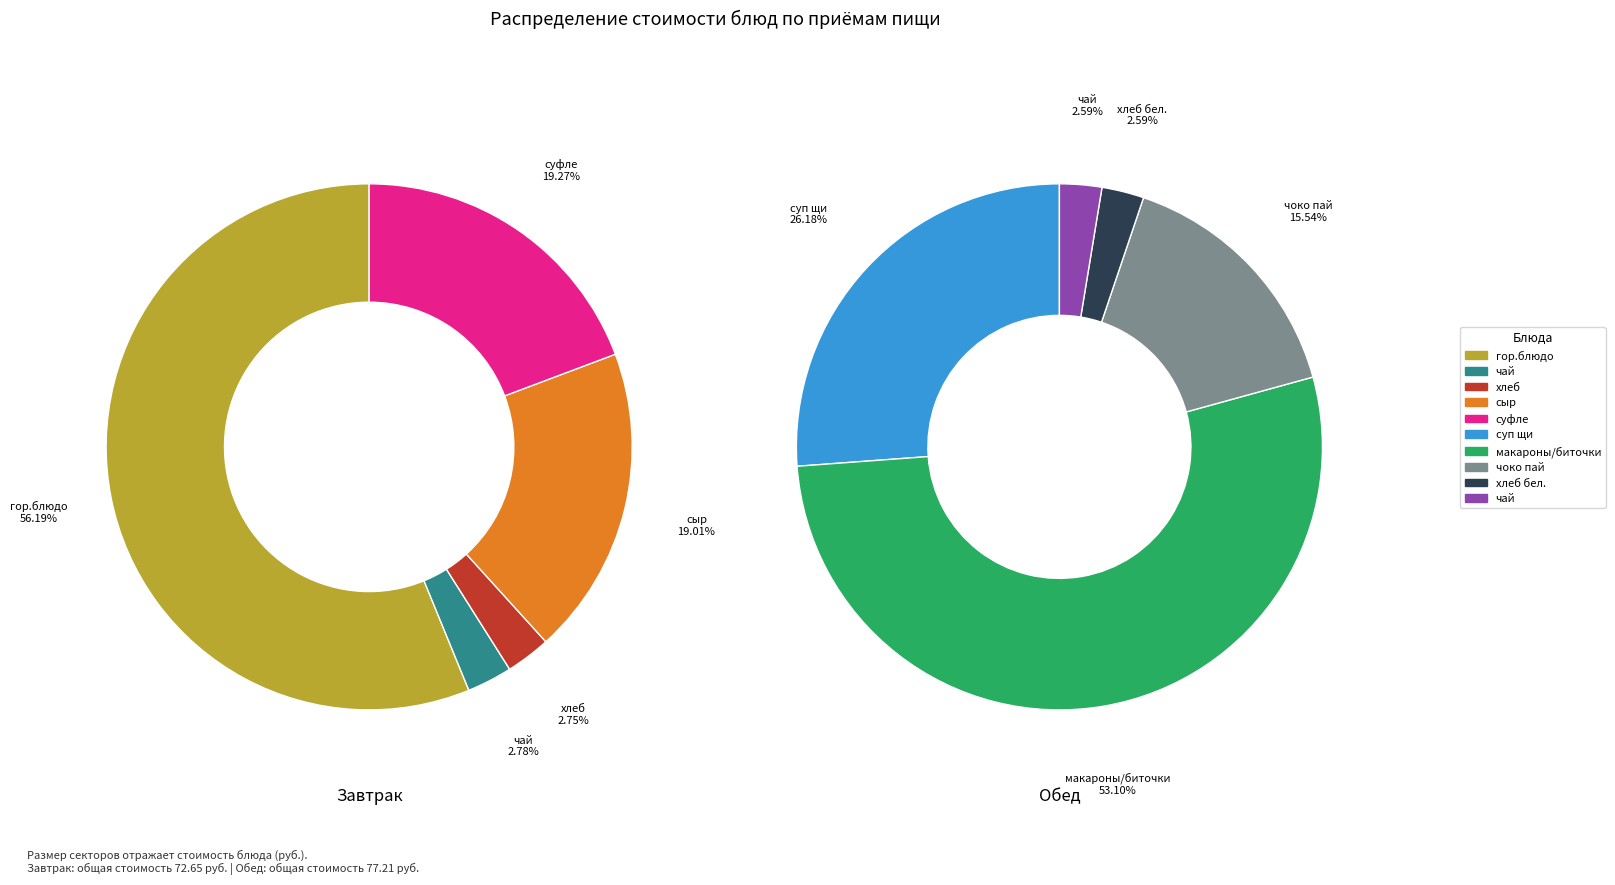

Which category has the smallest portion of the pie?

хлеб (завтрак)